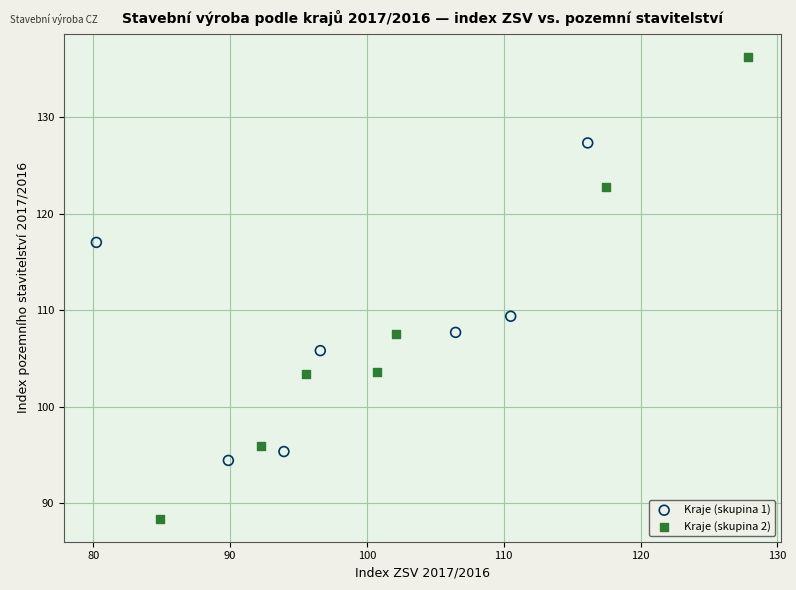

Which series has the widest spread of Y values?

Kraje (skupina 2)